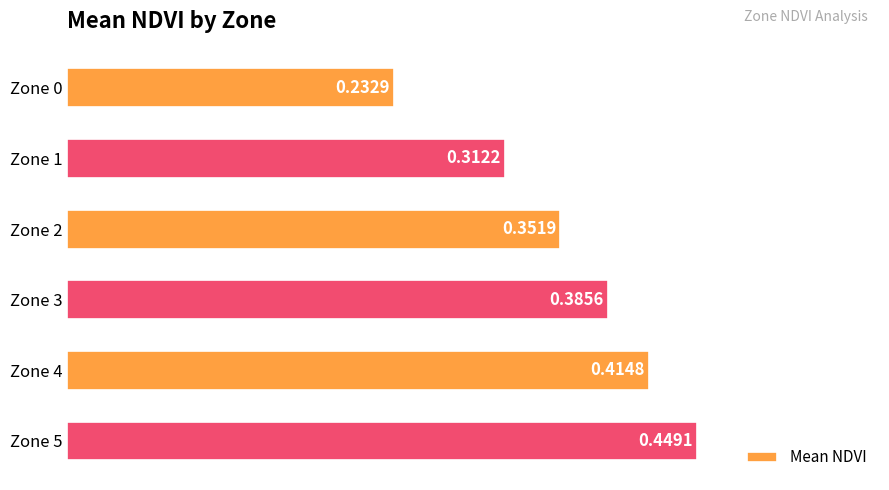

Between Zone 4 and Zone 2, which is larger?

Zone 4